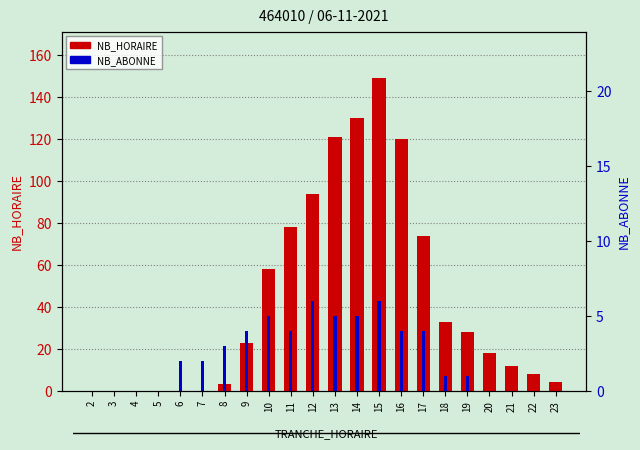

Does the chart contain any negative values?

No